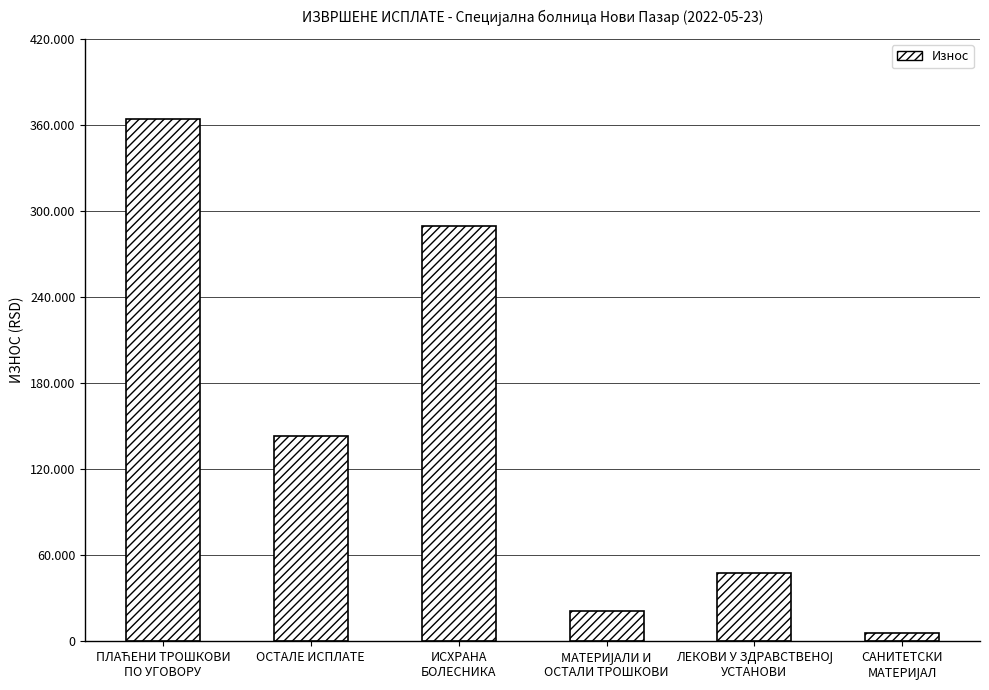

How many bars are there in total?

6